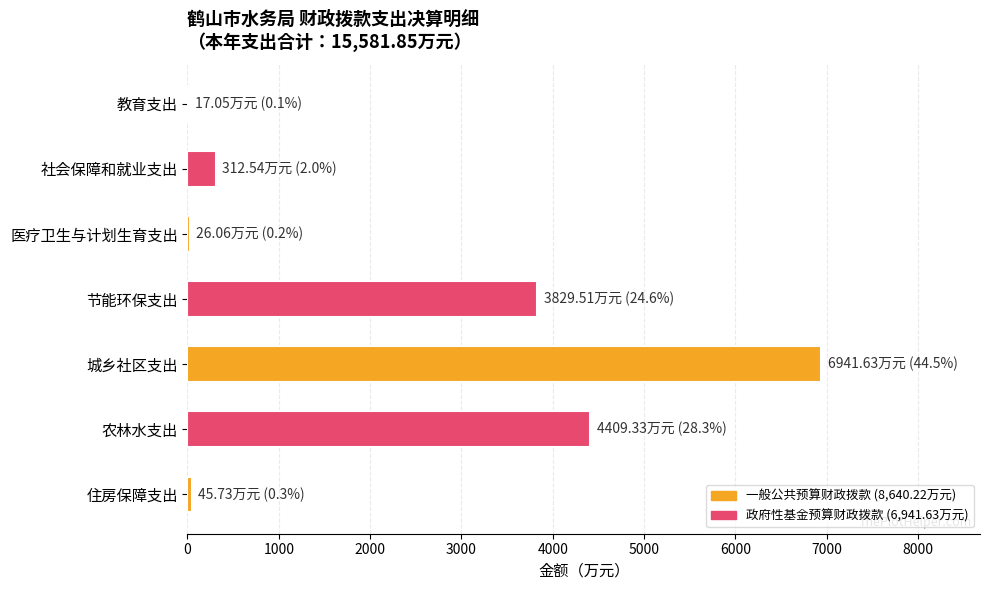

What is the maximum value shown in the chart?

6941.6